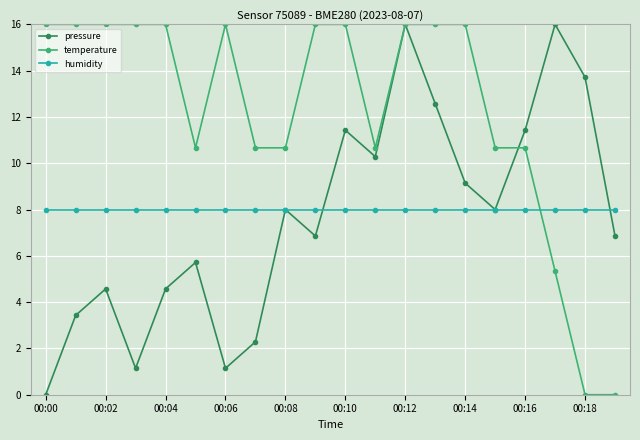

How many distinct data groups are displayed?

3